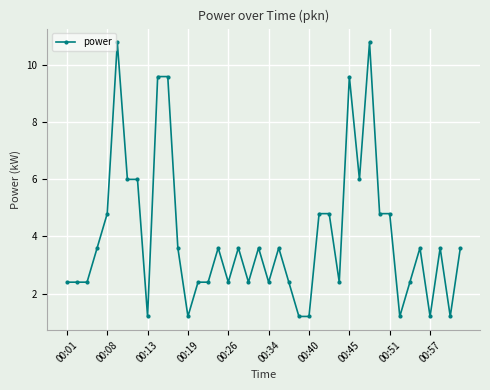

What is the maximum value shown in the chart?

10.8